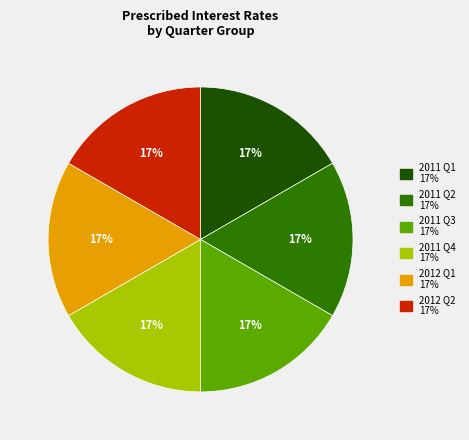

Count the number of slices in the pie.

6